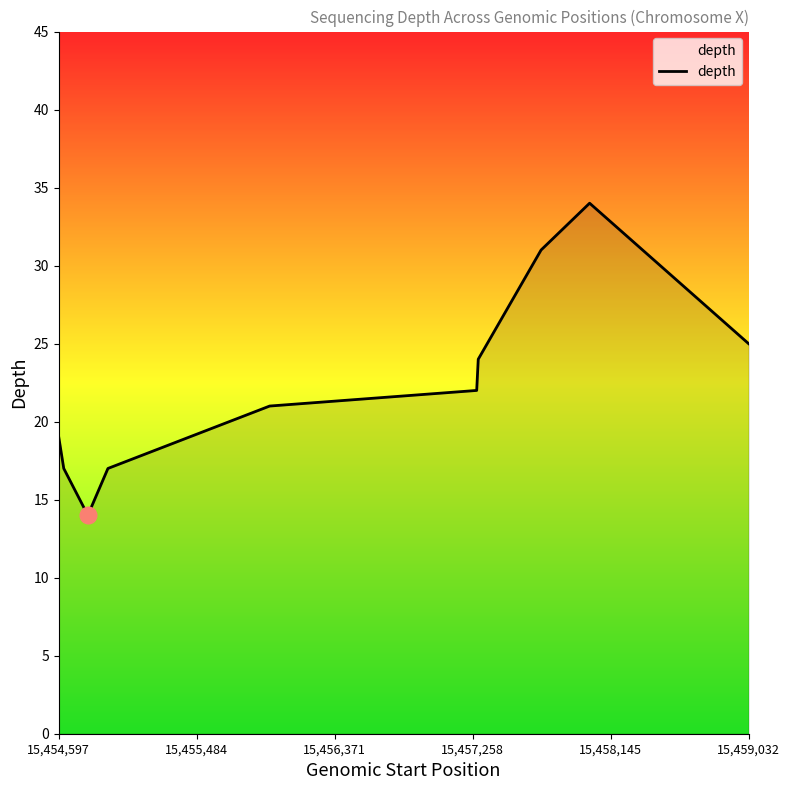

What is the greatest value displayed?

34